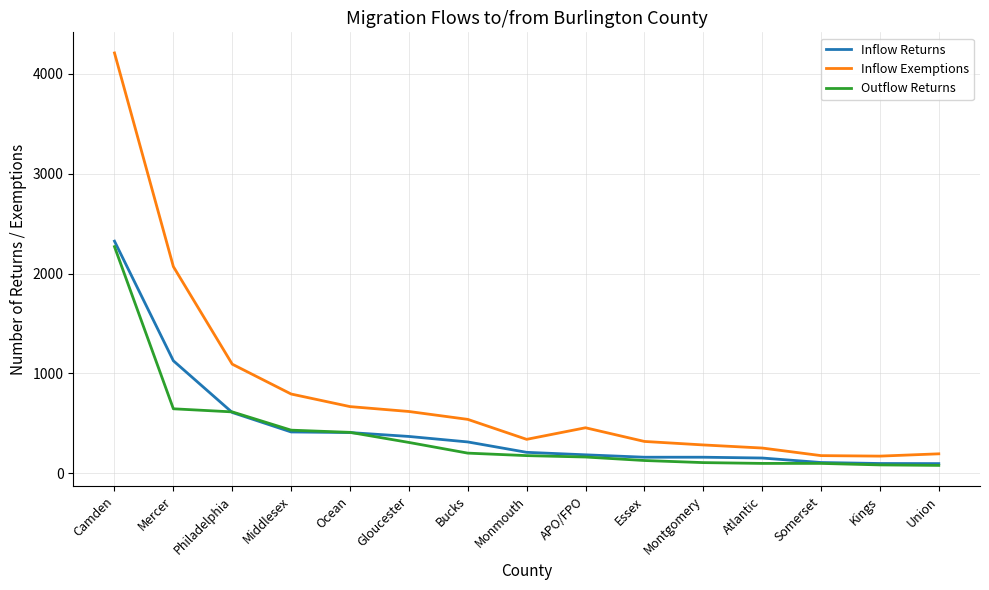

At Atlantic, list the series in order from smallest to largest.

Outflow Returns, Inflow Returns, Inflow Exemptions